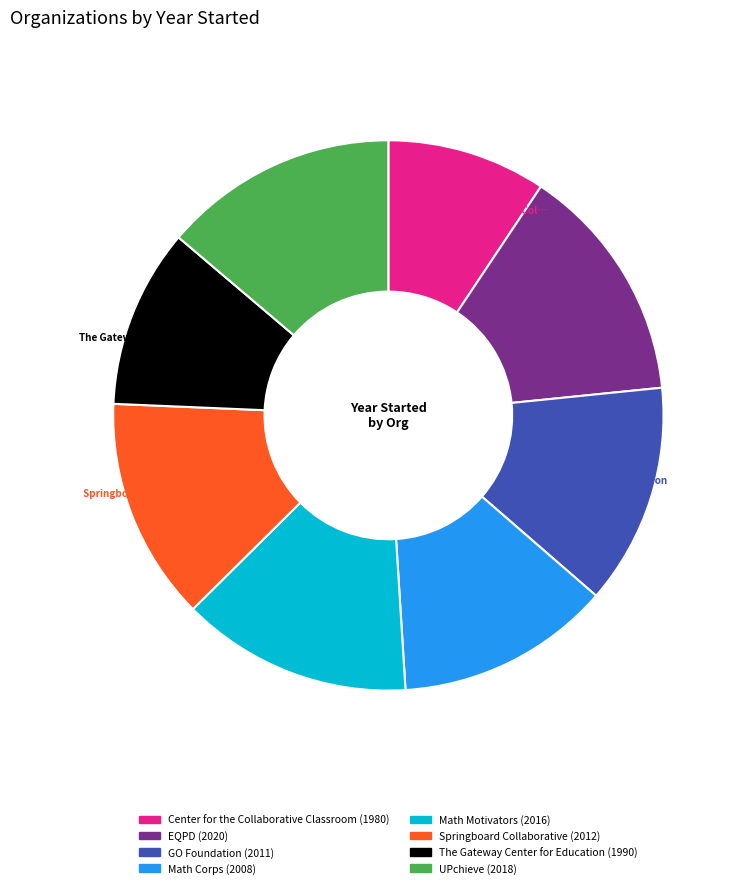

Does any single category account for the majority?

No